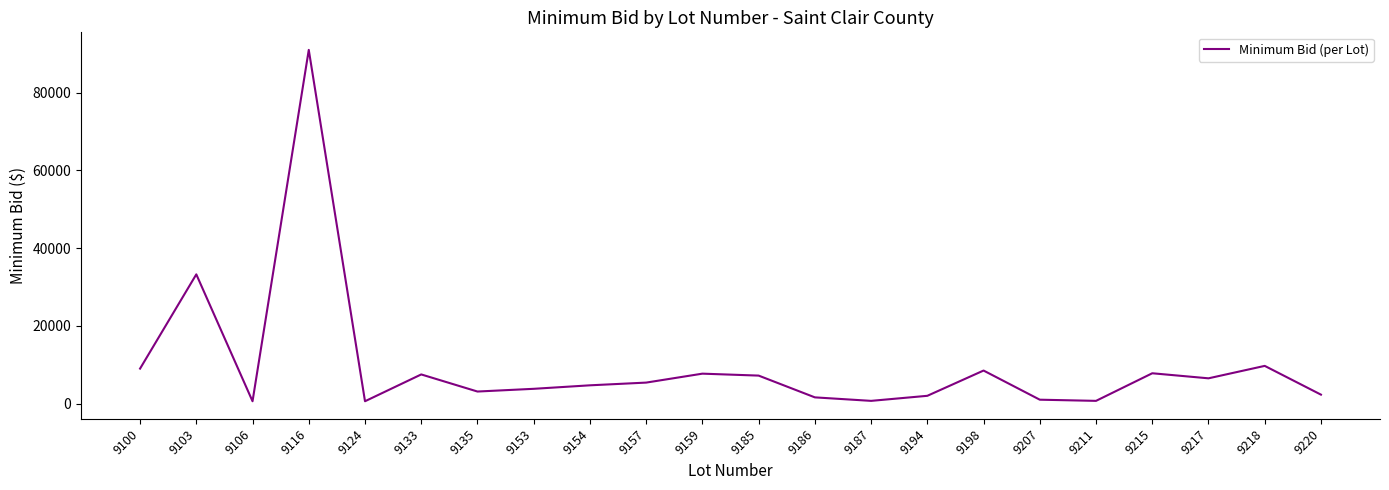

Where is the data nearest to the value 45800?

9103